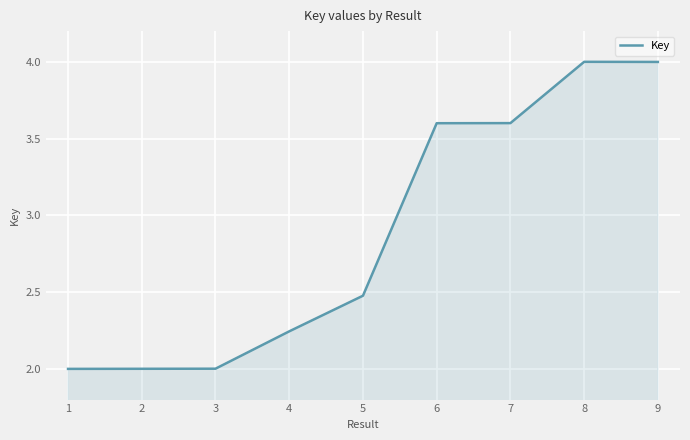

Does the chart display data point markers on the line(s)?

No